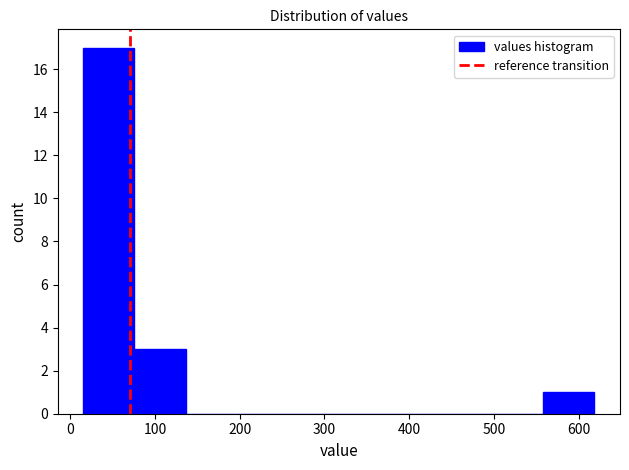

What is the height of the bar covering 20 to 80 on the x-axis? Neither the bar edges nor the heights are printed on the chart, so give them approximately, as read against the axes.

17